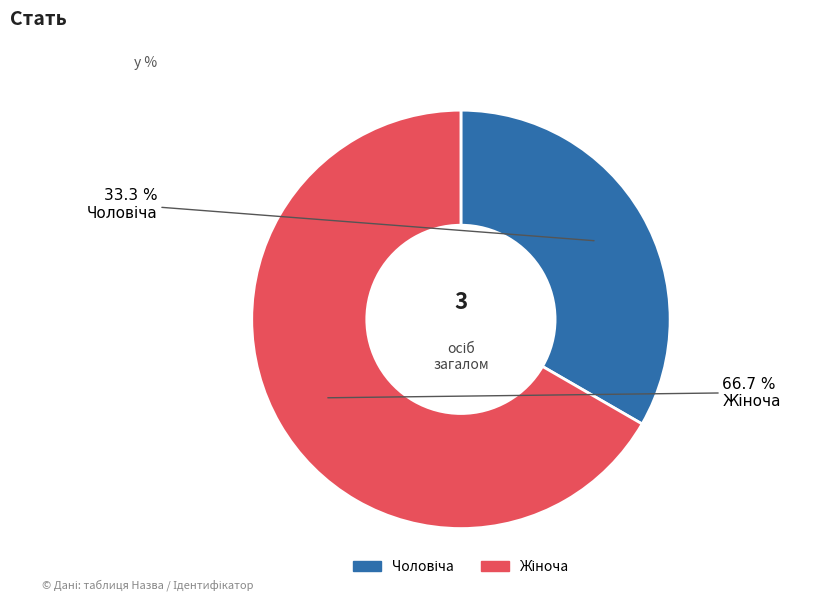

Is there any slice that represents more than half of the pie?

Yes